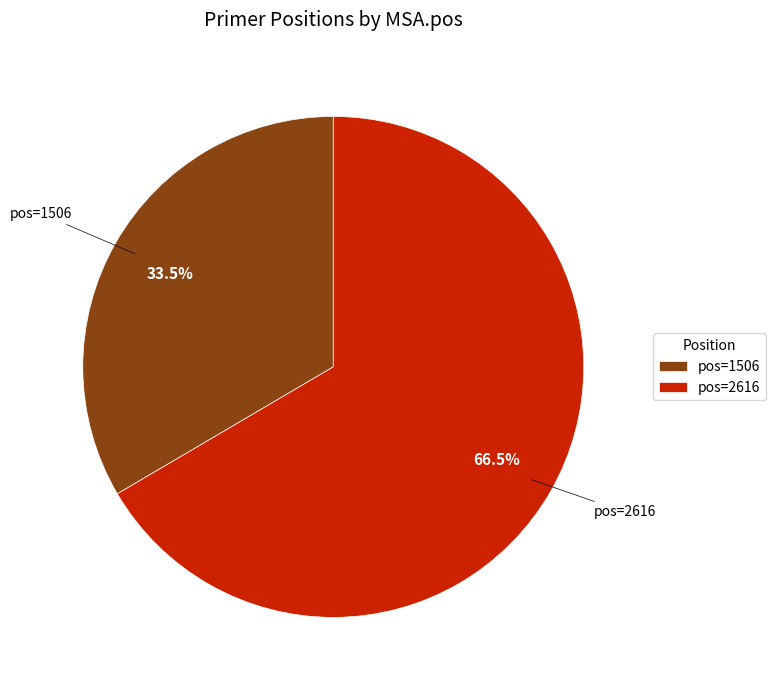

What is the ratio of the value at pos=2616 to the value at pos=1506?

2.0